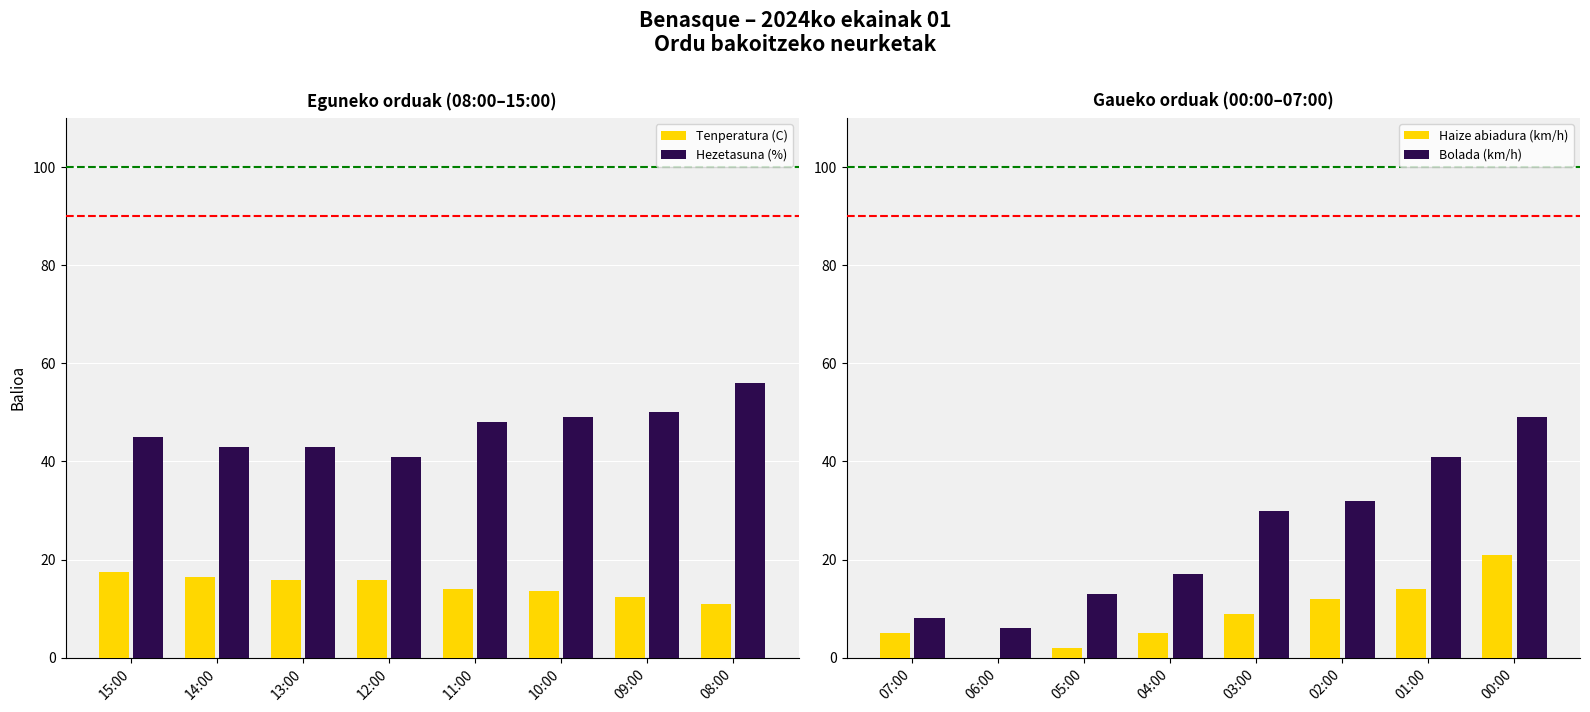

Reading left to right, extract all data points from this chart.

Tenperatura (C): 17.5	16.5	15.8	15.8	14.0	13.5	12.3	10.9
Hezetasuna (%): 45.0	43.0	43.0	41.0	48.0	49.0	50.0	56.0
Haize abiadura (km/h): 5.0	0.0	2.0	5.0	9.0	12.0	14.0	21.0
Bolada (km/h): 8.0	6.0	13.0	17.0	30.0	32.0	41.0	49.0